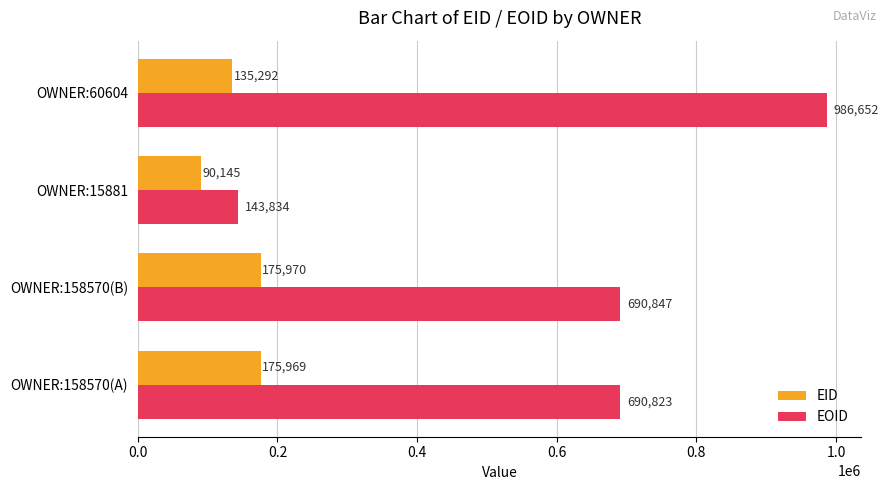

Where is EID nearest to the value 133057?

OWNER:60604